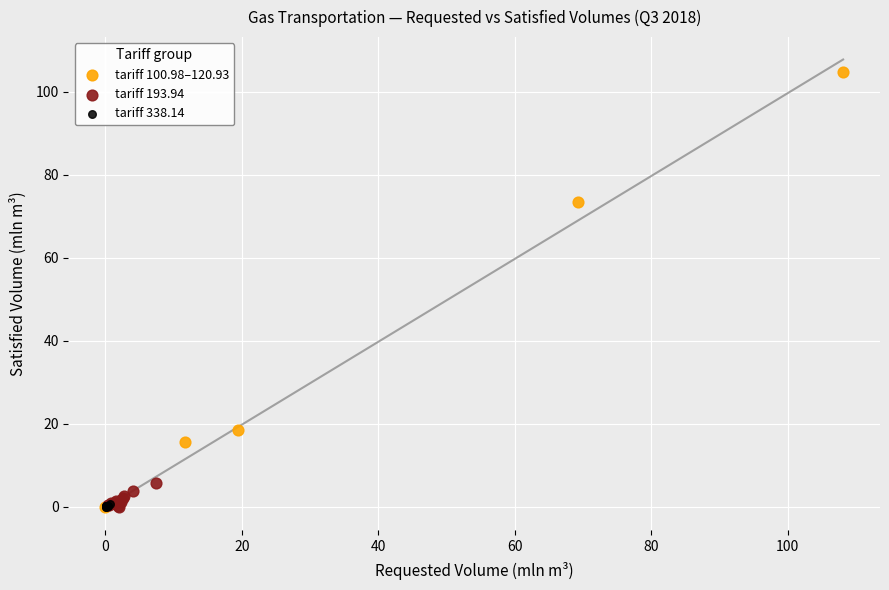

Which series has the widest spread of Y values?

tariff 100.98–120.93